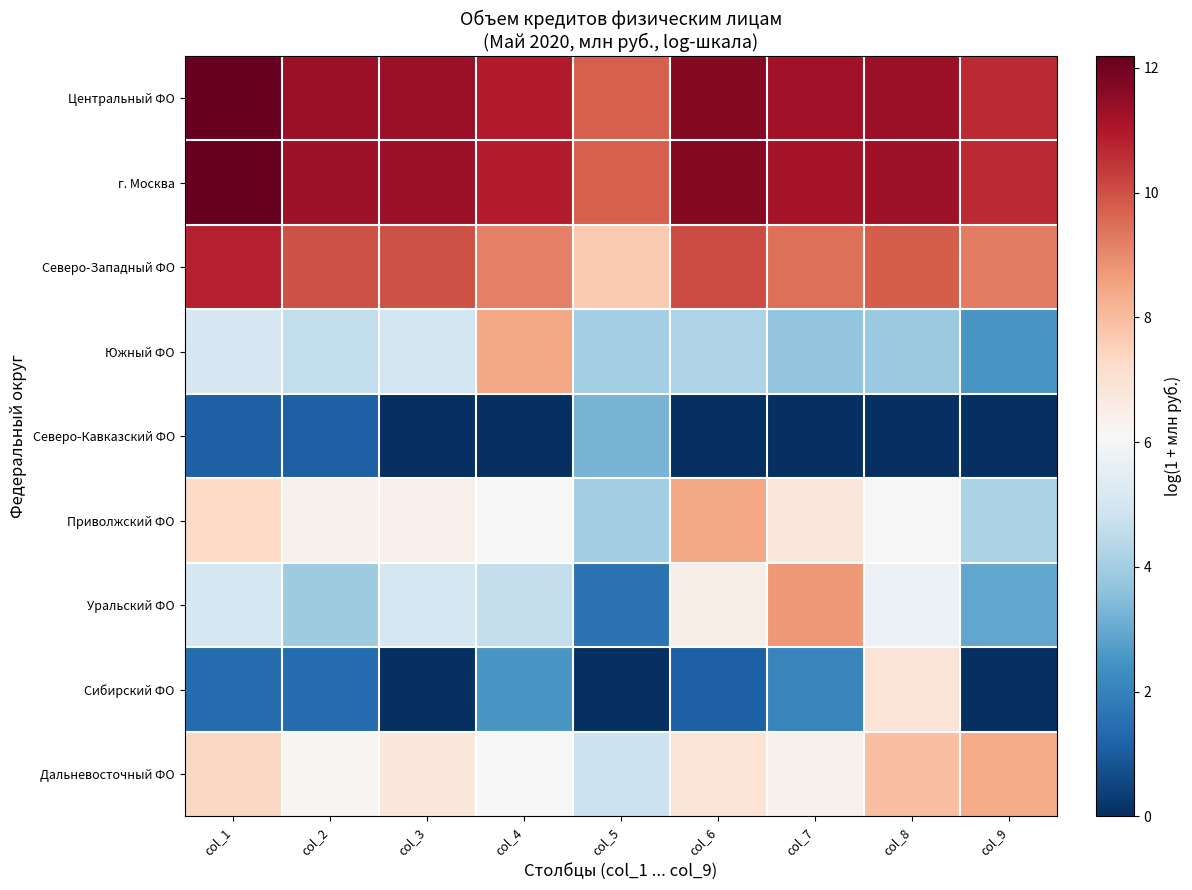

Reading left to right, extract all data points from this chart.

Центральный ФО: col_1=12.2	col_2=11.3	col_3=11.3	col_4=10.9	col_5=9.7	col_6=11.7	col_7=11.2	col_8=11.3	col_9=10.7
г. Москва: col_1=12.2	col_2=11.3	col_3=11.3	col_4=10.9	col_5=9.7	col_6=11.7	col_7=11.2	col_8=11.3	col_9=10.6
Северо-Западный ФО: col_1=10.8	col_2=10.0	col_3=10.0	col_4=9.2	col_5=7.7	col_6=10.1	col_7=9.5	col_8=9.8	col_9=9.2
Южный ФО: col_1=5.1	col_2=4.6	col_3=4.9	col_4=8.4	col_5=4.0	col_6=4.2	col_7=3.7	col_8=3.8	col_9=2.6
Северо-Кавказский ФО: col_1=1.1	col_2=1.1	col_3=0.0	col_4=0.0	col_5=3.3	col_6=0.0	col_7=0.0	col_8=0.0	col_9=0.0
Приволжский ФО: col_1=7.3	col_2=6.3	col_3=6.4	col_4=6.1	col_5=4.0	col_6=8.5	col_7=6.8	col_8=6.1	col_9=4.2
Уральский ФО: col_1=5.0	col_2=4.0	col_3=5.0	col_4=4.7	col_5=1.6	col_6=6.4	col_7=8.7	col_8=5.7	col_9=2.9
Сибирский ФО: col_1=1.4	col_2=1.4	col_3=0.0	col_4=2.6	col_5=0.0	col_6=1.1	col_7=2.1	col_8=6.9	col_9=0.0
Дальневосточный ФО: col_1=7.3	col_2=6.2	col_3=6.7	col_4=6.1	col_5=4.8	col_6=6.9	col_7=6.4	col_8=7.9	col_9=8.4